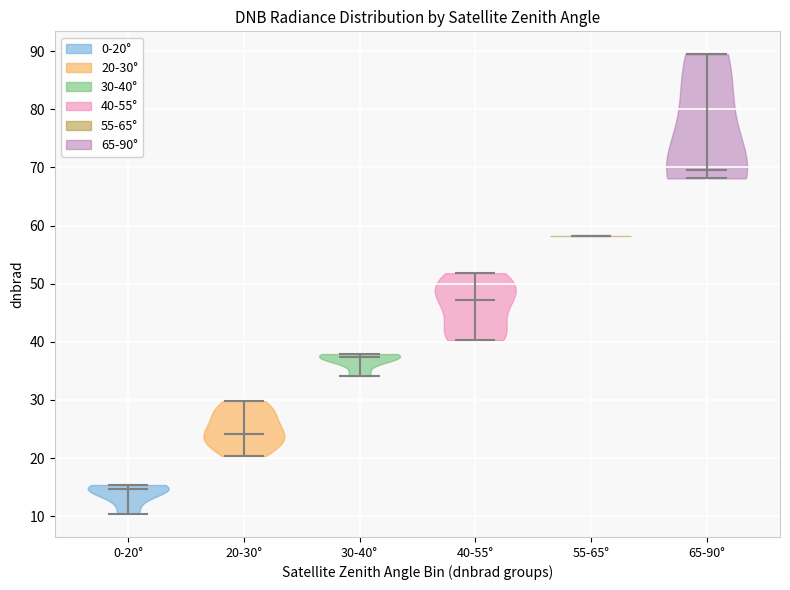

What is the lowest point the violin for 65-90° reaches on the y-axis? The values are not printed on the chart, so give them approximately, as read against the axis.

68